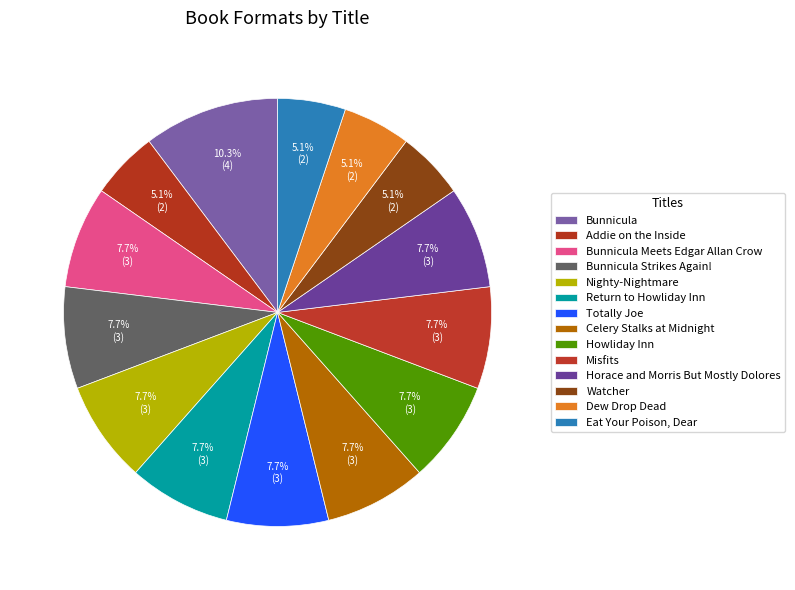

Count the number of slices in the pie.

14